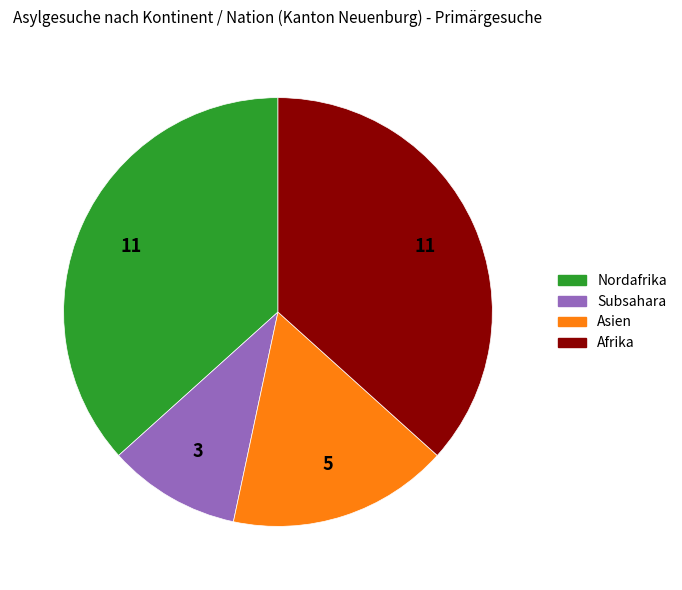

How many segments does this pie chart have?

4